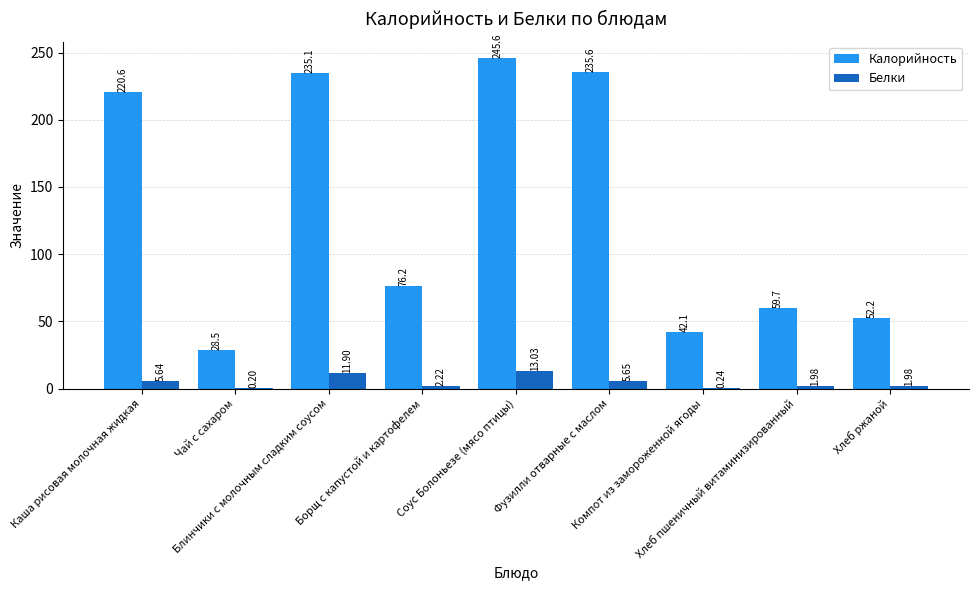

The value of Белки at Чай с сахаром is 0.2. True or false?

True